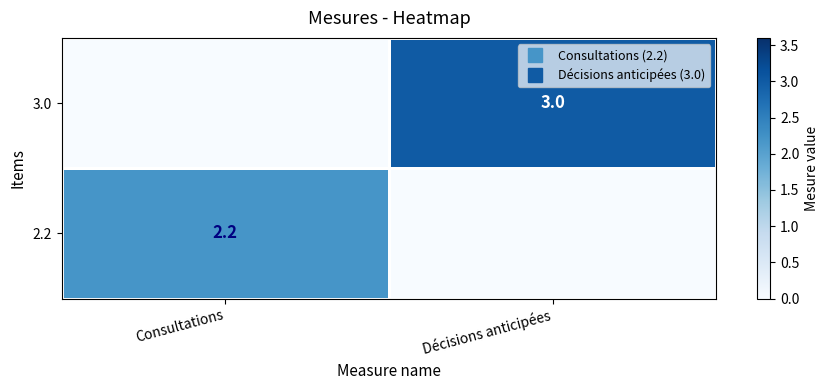

List the series in order of their peak value, highest first.

3.0, 2.2